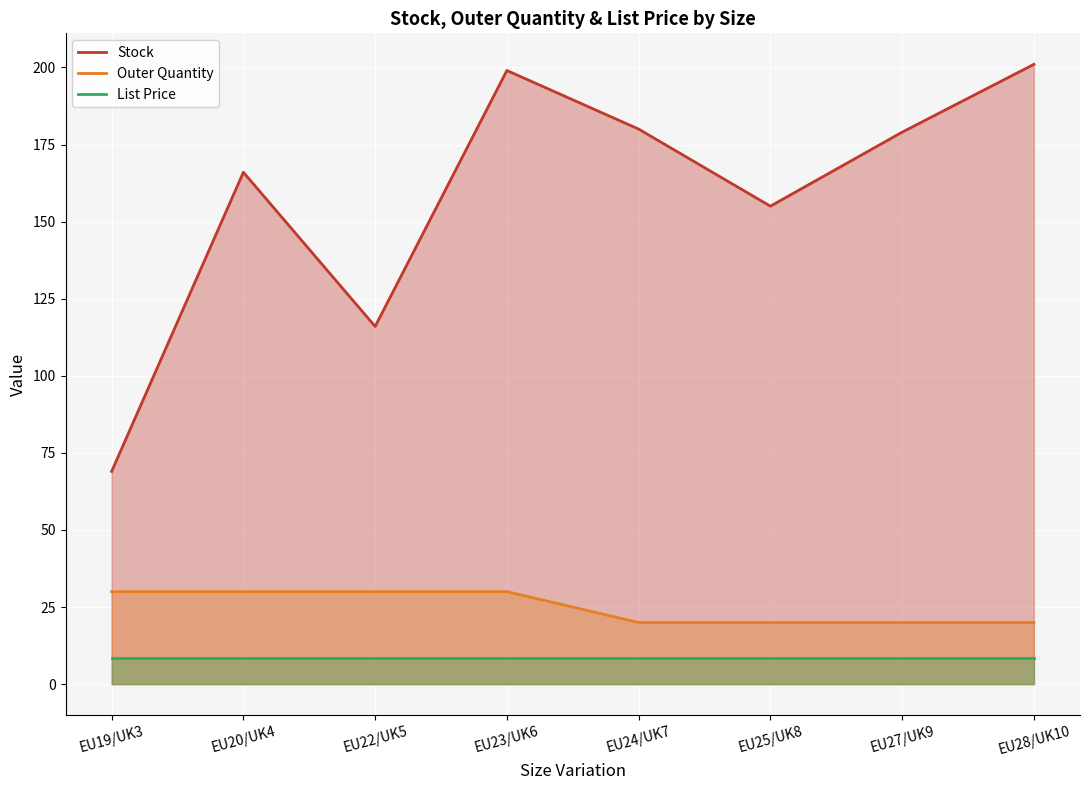

What is the total value across all series at EU22/UK5?

154.5